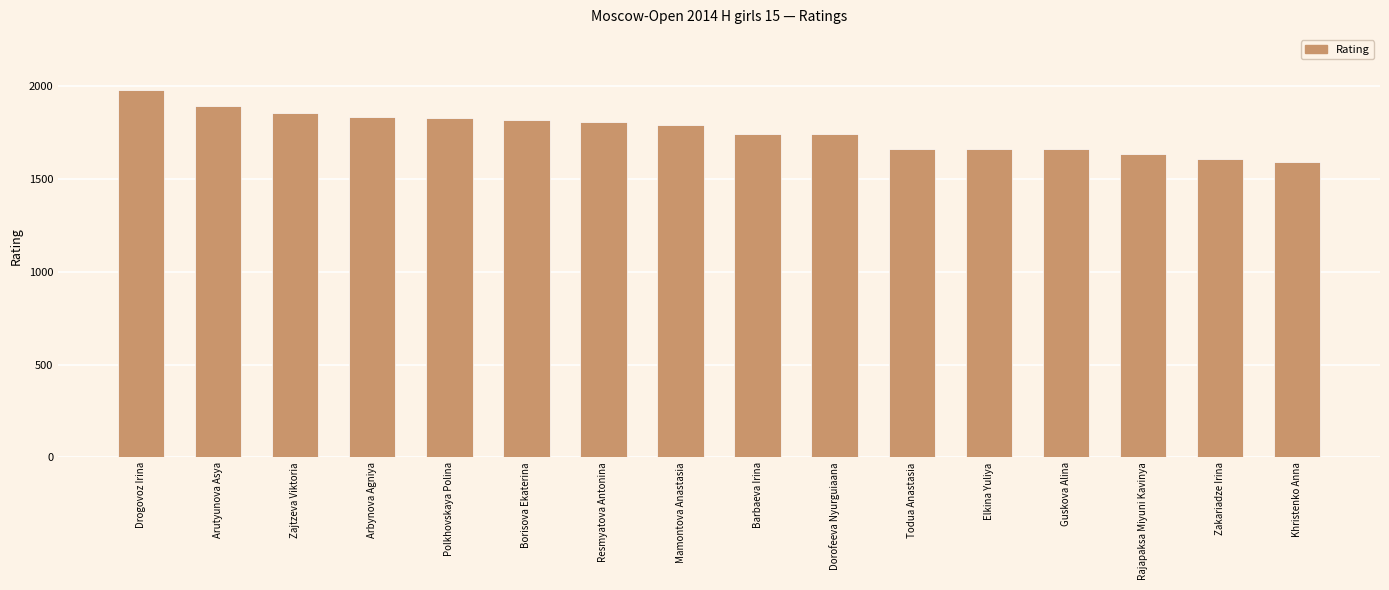

How many bars are there in total?

16